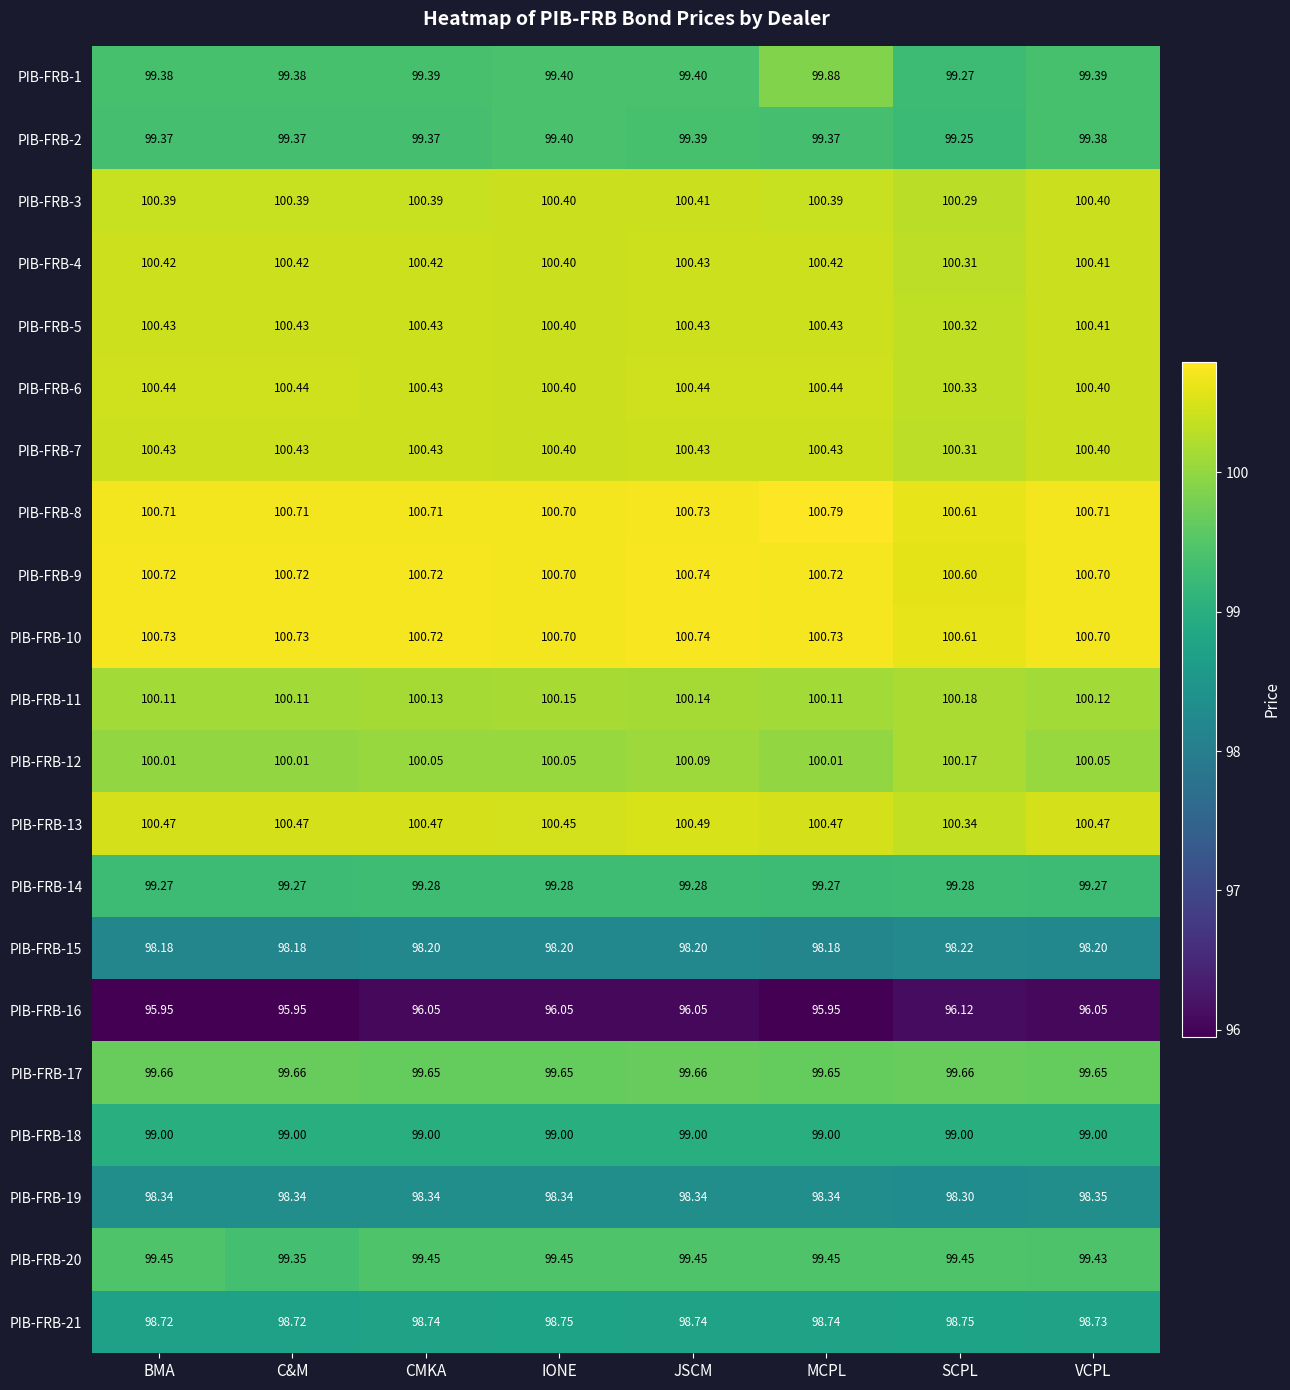

Which category has the lowest value in the PIB-FRB-13 series?

SCPL